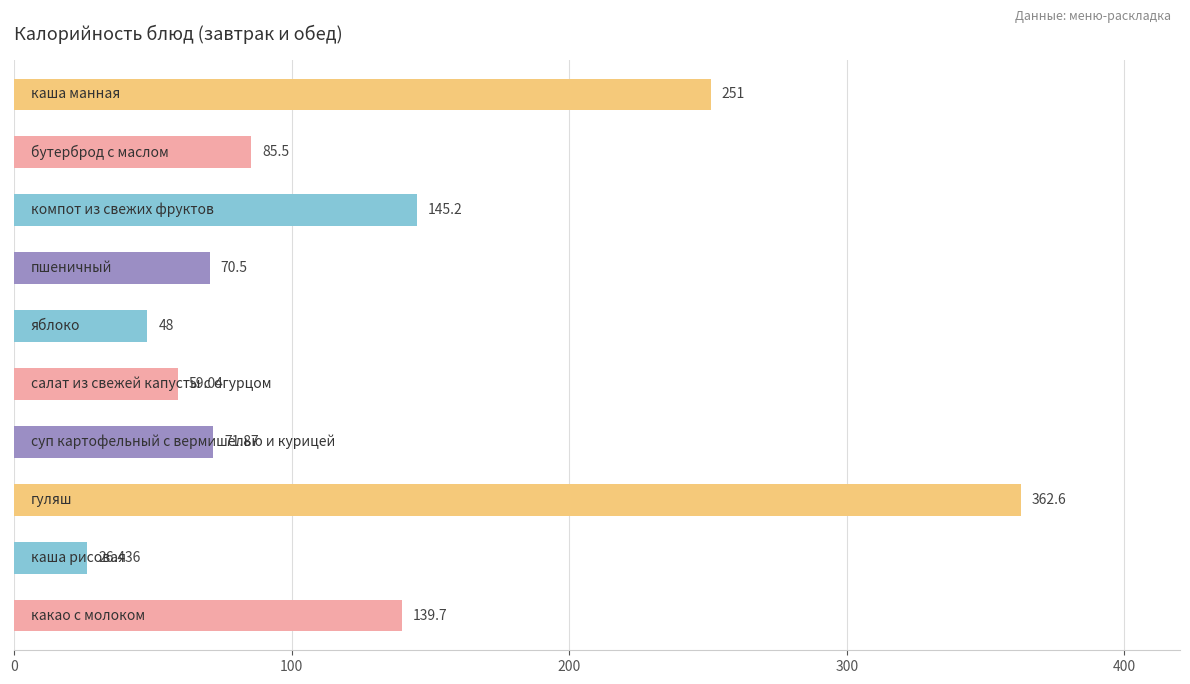

How many distinct data groups are displayed?

1